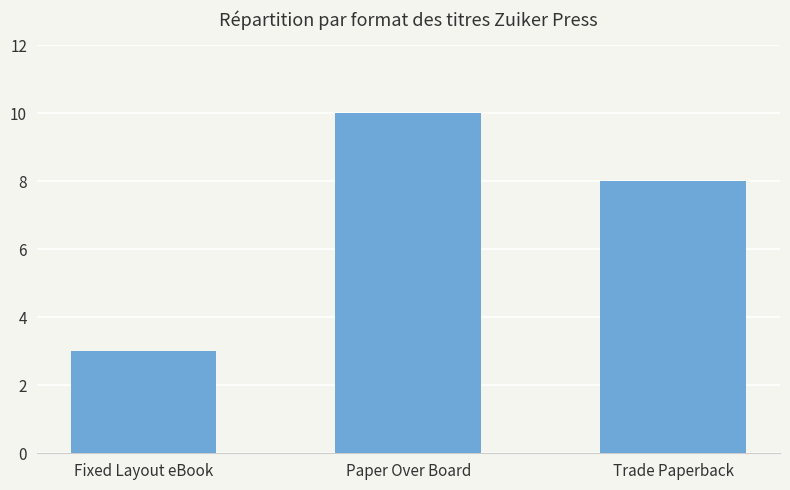

What is the difference between the values at Paper Over Board and Fixed Layout eBook?

7